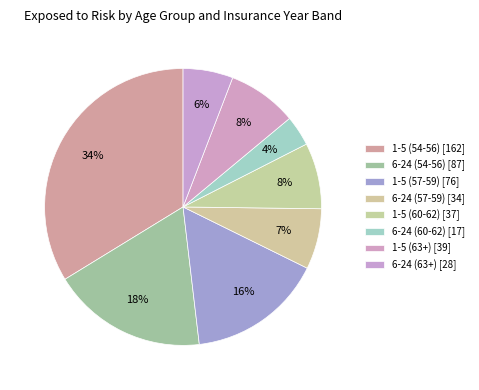

Is the sum of 1-5 (57-59) and 6-24 (60-62) greater than half?

No